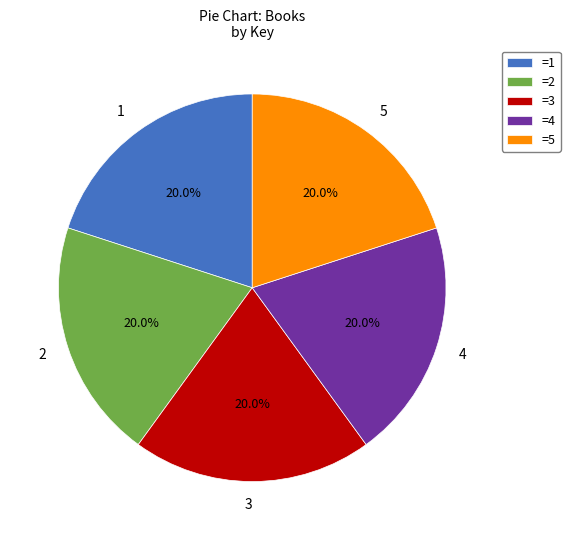

Do 2 and 5 together represent more than half of the pie?

No